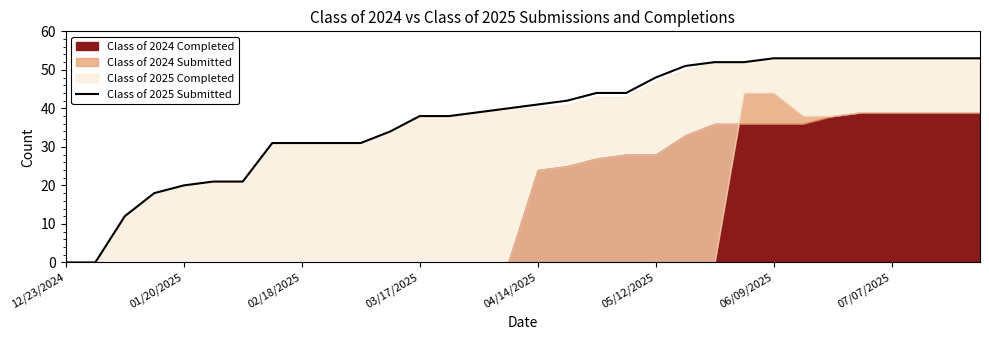

Does the chart have visible grid lines?

No